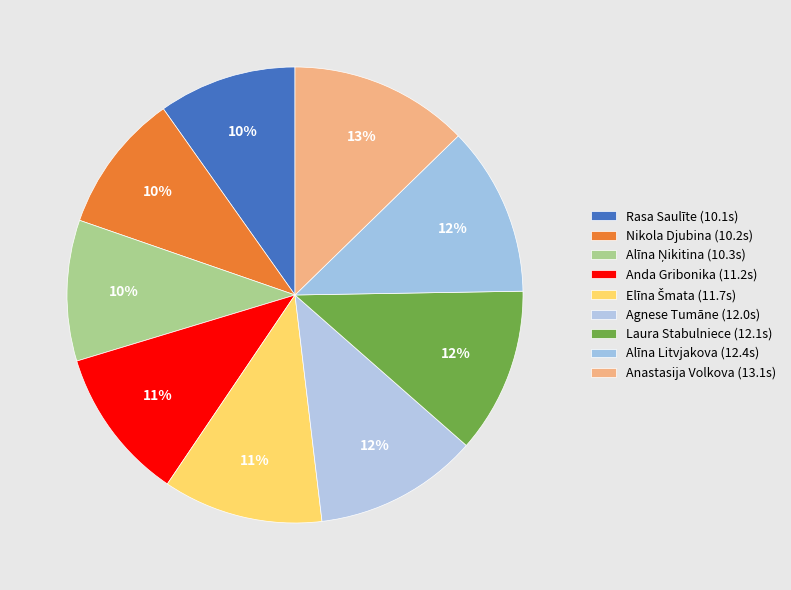

Which has a higher value, Anda Gribonika or Laura Stabulniece?

Laura Stabulniece